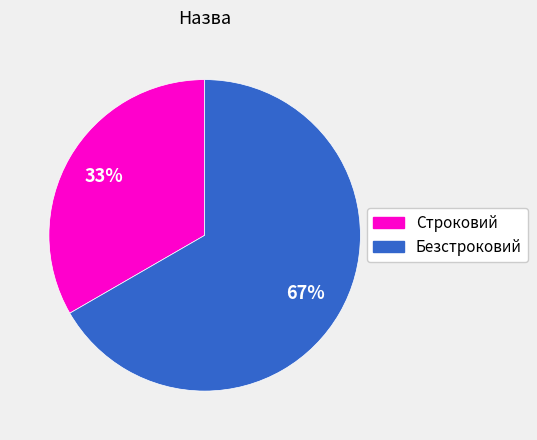

What percentage is the Безстроковий slice, to the nearest percent?

67%